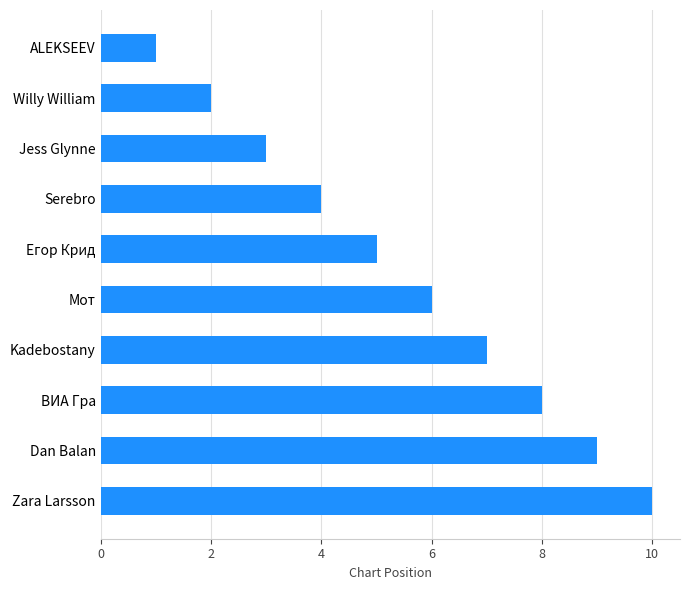

List the labels in order of value, largest first.

Zara Larsson, Dan Balan, ВИА Гра, Kadebostany, Мот, Егор Крид, Serebro, Jess Glynne, Willy William, ALEKSEEV